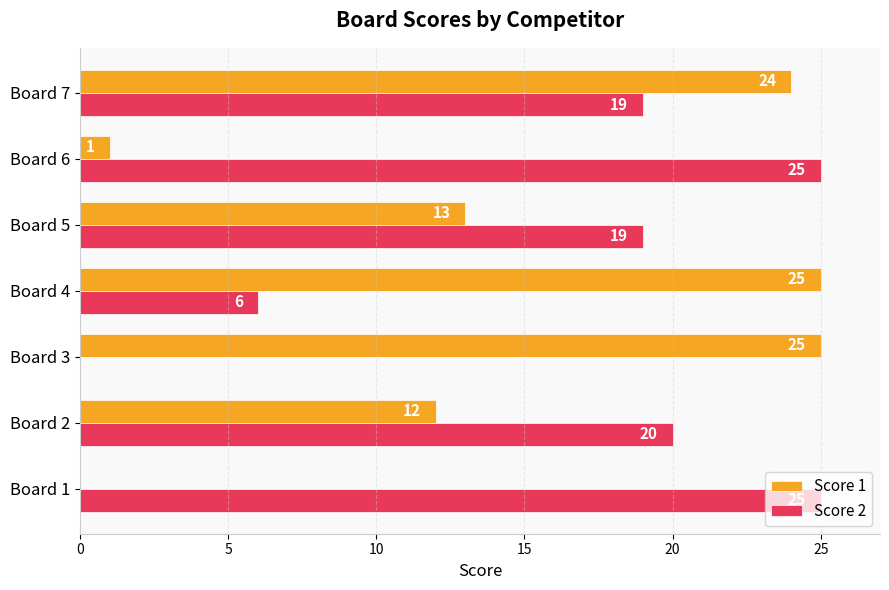

What is the sum of the Score 1 values at Board 3 and Board 6?

26